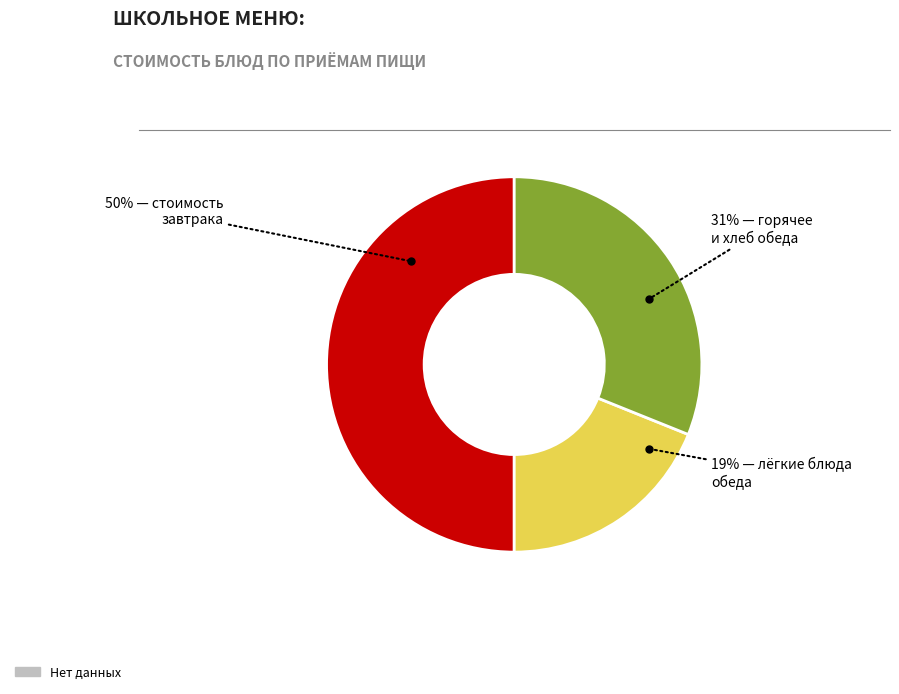

To the nearest percent, what is the average slice percentage?

33%